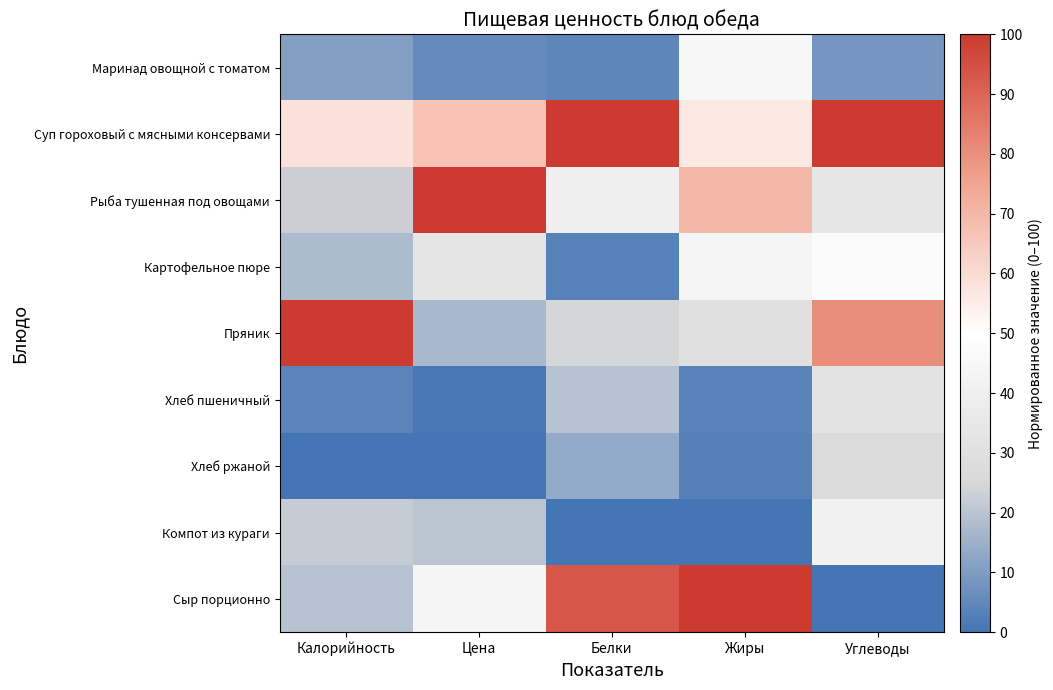

What is the total value across all series at Углеводы?

370.9